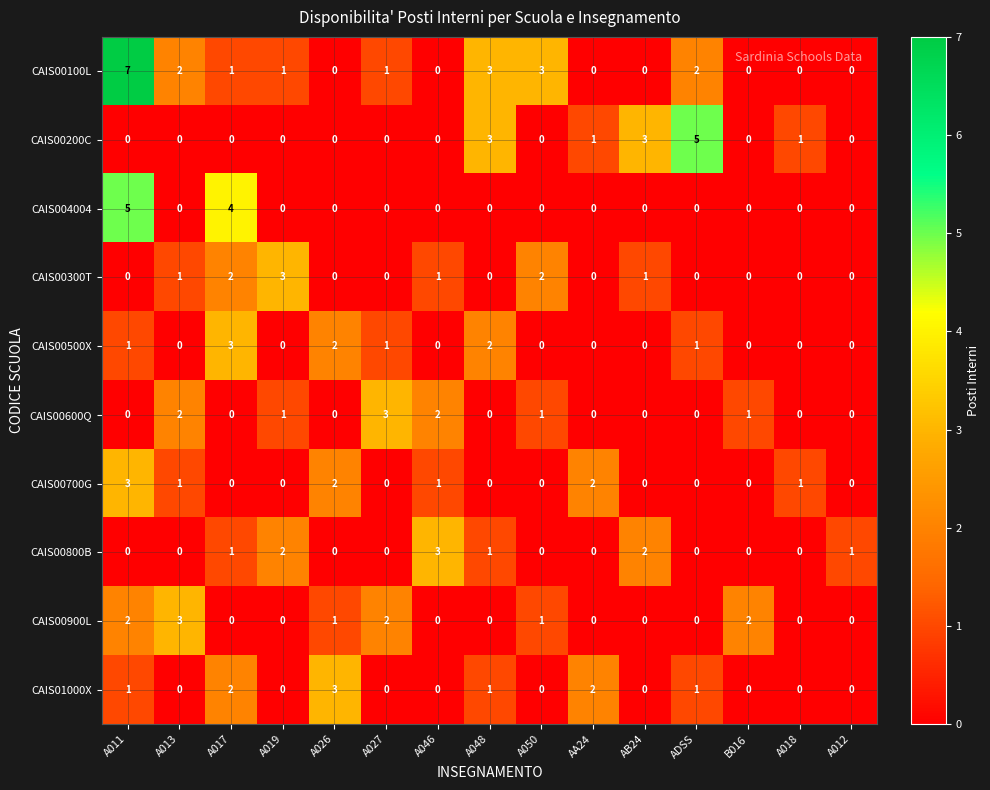

Count the CAIS00900L values in the range 0 to 2.

14